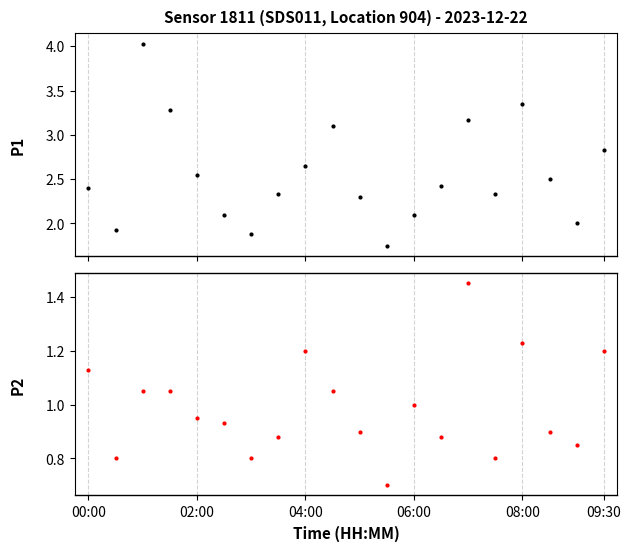

True or false: P1 has a value of 2.0 at 18.

True